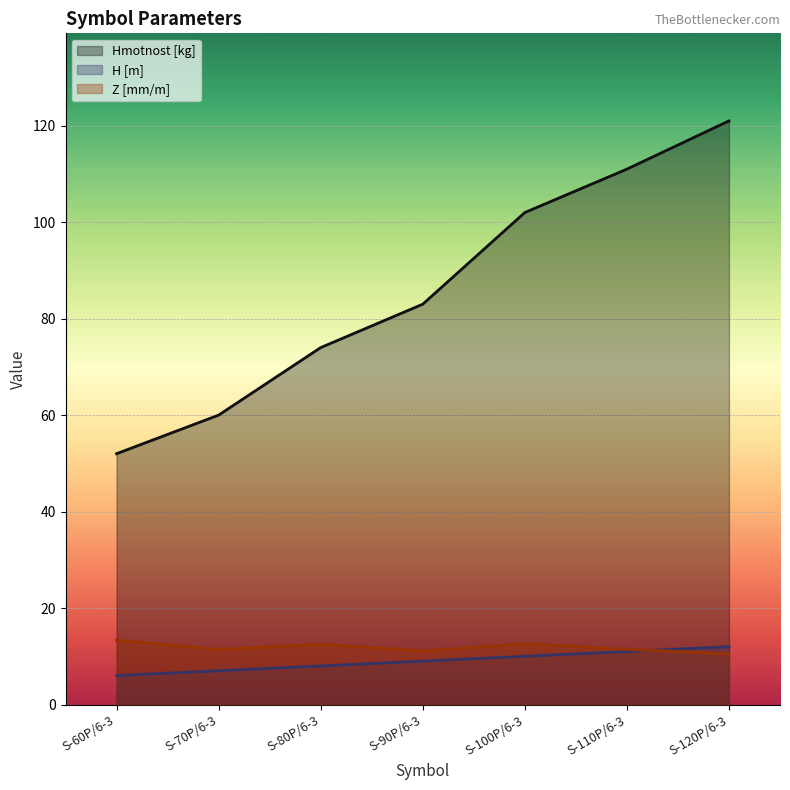

Reading left to right, list all the values displayed in this chart.

Hmotnost [kg]: S-60P/6-3=52.0	S-70P/6-3=60.0	S-80P/6-3=74.0	S-90P/6-3=83.0	S-100P/6-3=102.0	S-110P/6-3=111.0	S-120P/6-3=121.0
H [m]: S-60P/6-3=6.0	S-70P/6-3=7.0	S-80P/6-3=8.0	S-90P/6-3=9.0	S-100P/6-3=10.0	S-110P/6-3=11.0	S-120P/6-3=12.0
Z [mm/m]: S-60P/6-3=13.3	S-70P/6-3=11.4	S-80P/6-3=12.5	S-90P/6-3=11.1	S-100P/6-3=12.6	S-110P/6-3=11.4	S-120P/6-3=10.5